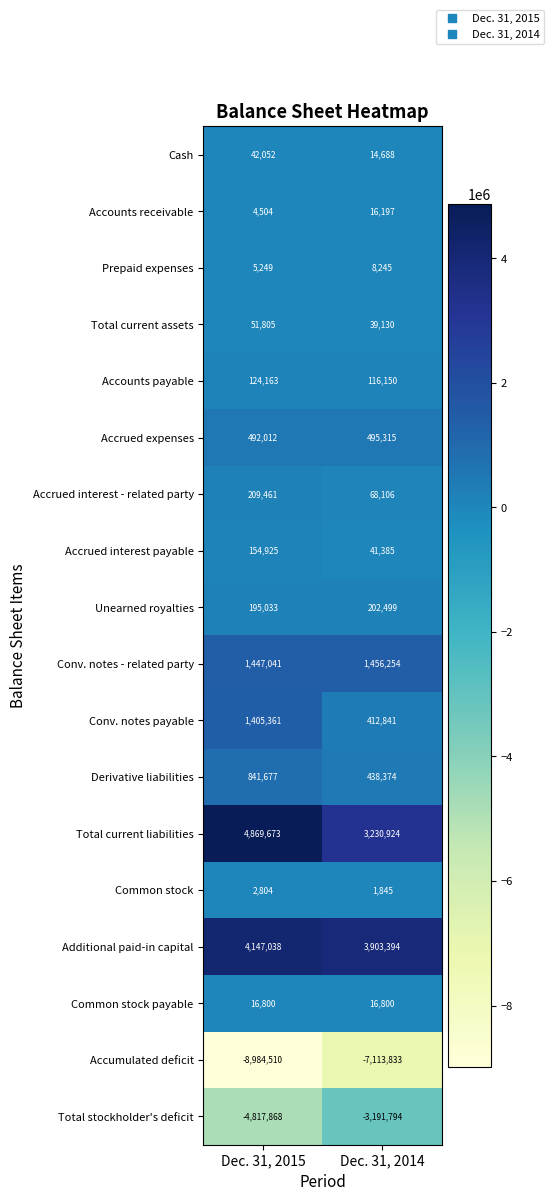

What is the spread (max minus min) of values at Dec. 31, 2015?

13854183